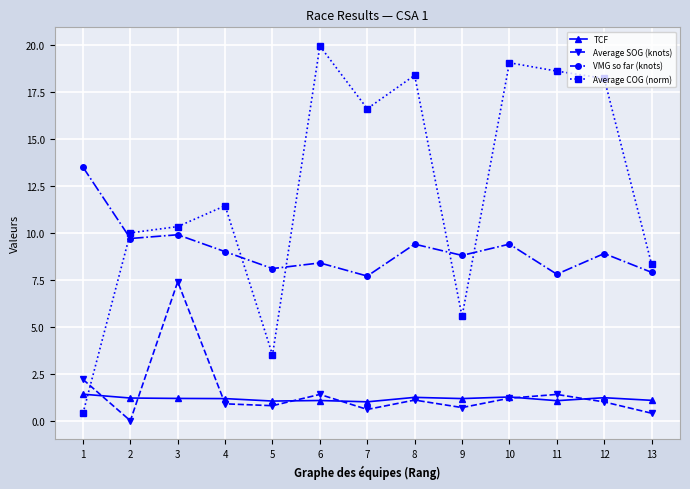

What is the difference between the maximum and minimum values in the VMG so far (knots) series?

5.8